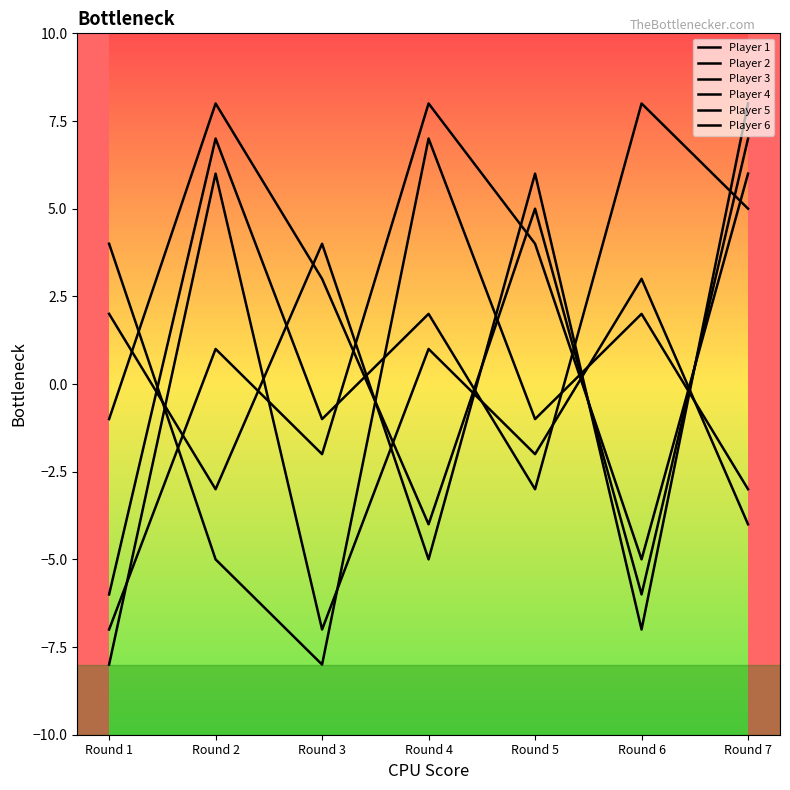

Between Round 3 and Round 6, which series saw the biggest shift?

Player 1